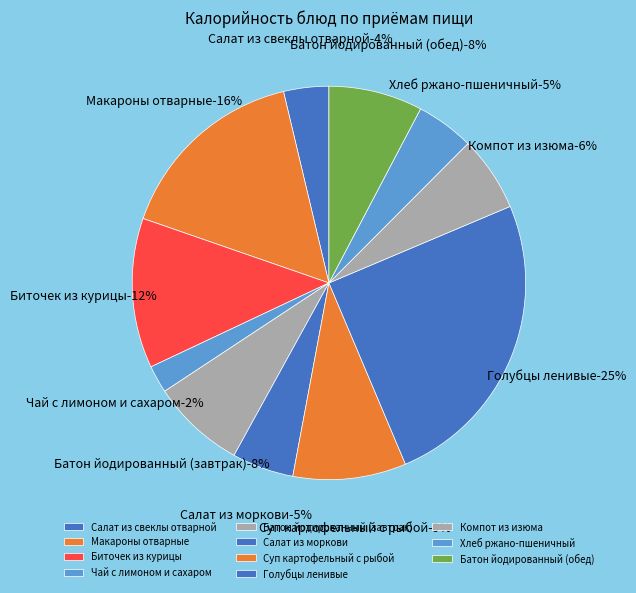

True or false: Батон йодированный (завтрак) accounts for 8% of the total.

True